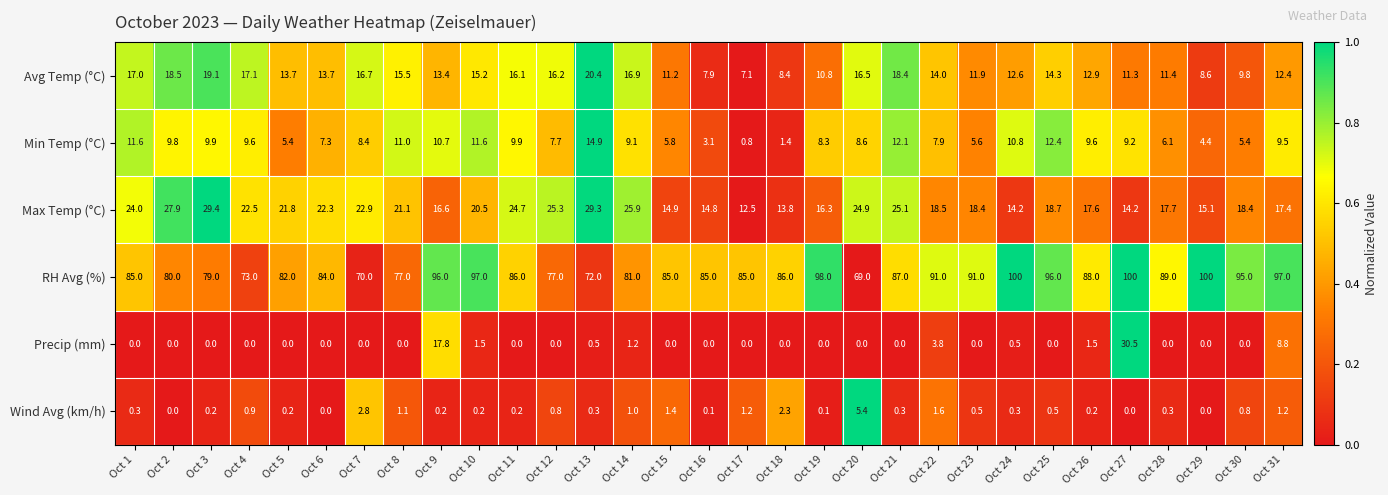

True or false: Min Temp (°C) has a value of 16.6 at Oct 8.

False